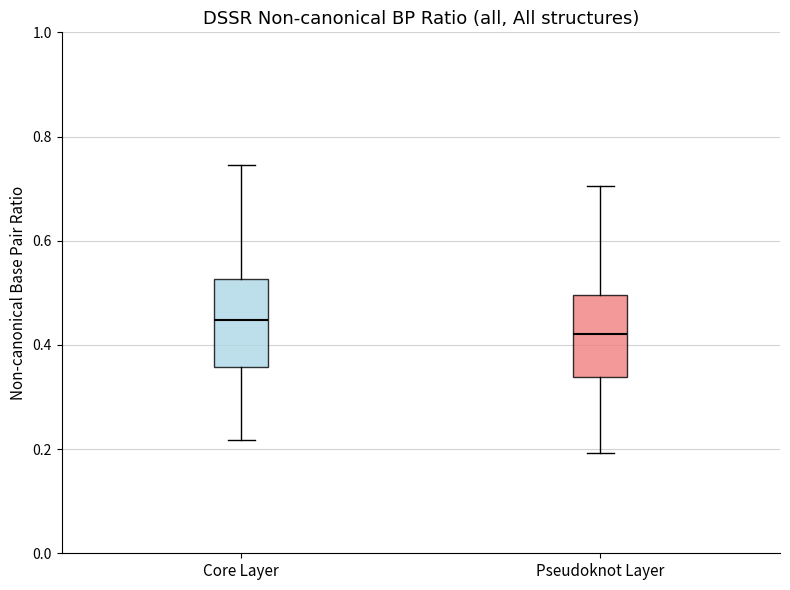

Reading left to right, read every box against the y-axis: the position of its median line, the range the box covers, and the ends of its whiskers. The values are not printed on the chart, so give them approximately, as read against the axis.

Core Layer: median 0.44, box 0.36 to 0.52, whiskers 0.22 to 0.74
Pseudoknot Layer: median 0.42, box 0.34 to 0.50, whiskers 0.20 to 0.70